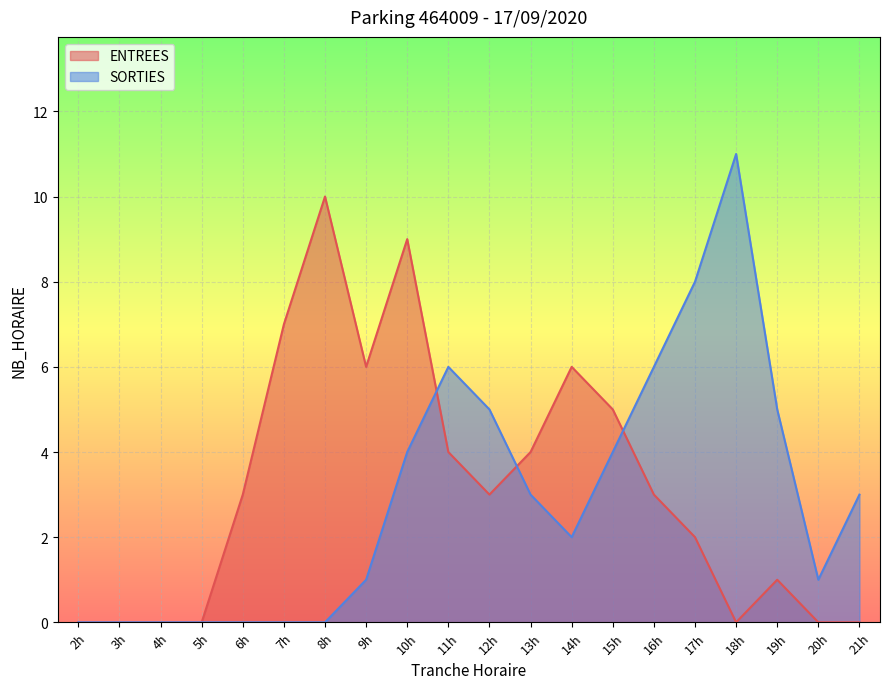

In ENTREES, how many points are lower than both neighbors (excluding endpoints)?

3